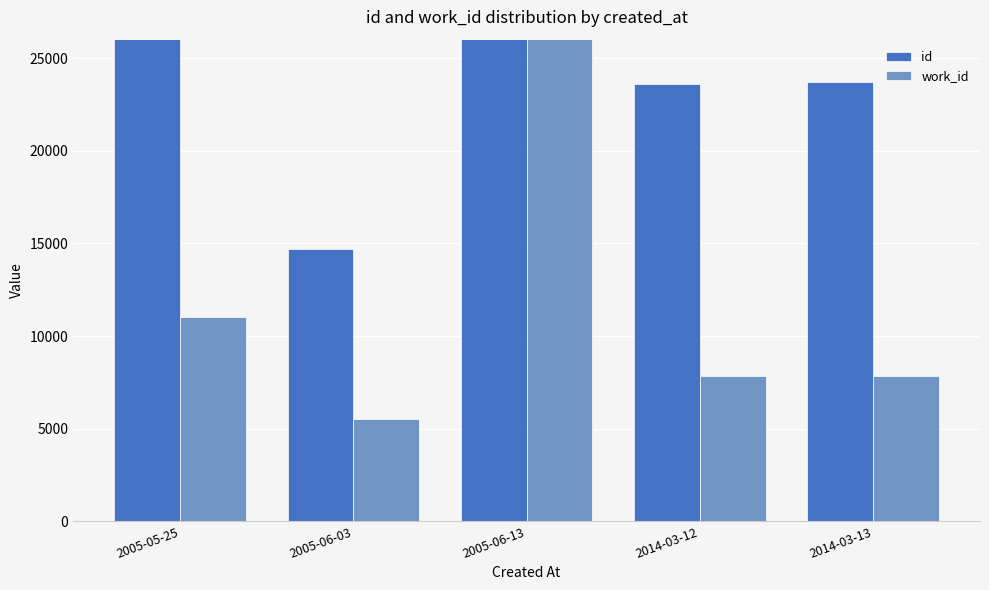

List the series in order of their overall mean, lowest first.

work_id, id